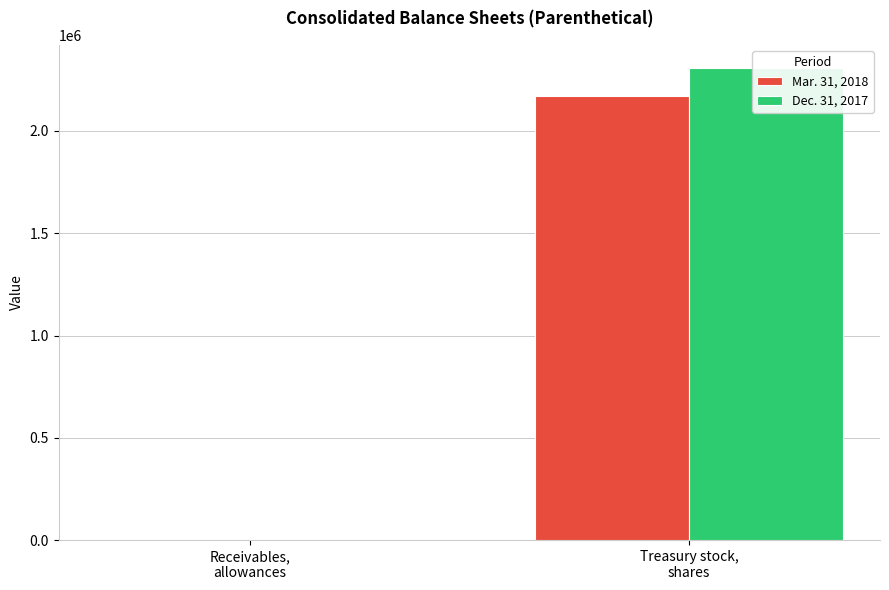

The Mar. 31, 2018 series shows 2169943 at Treasury stock,
shares. True or false?

True